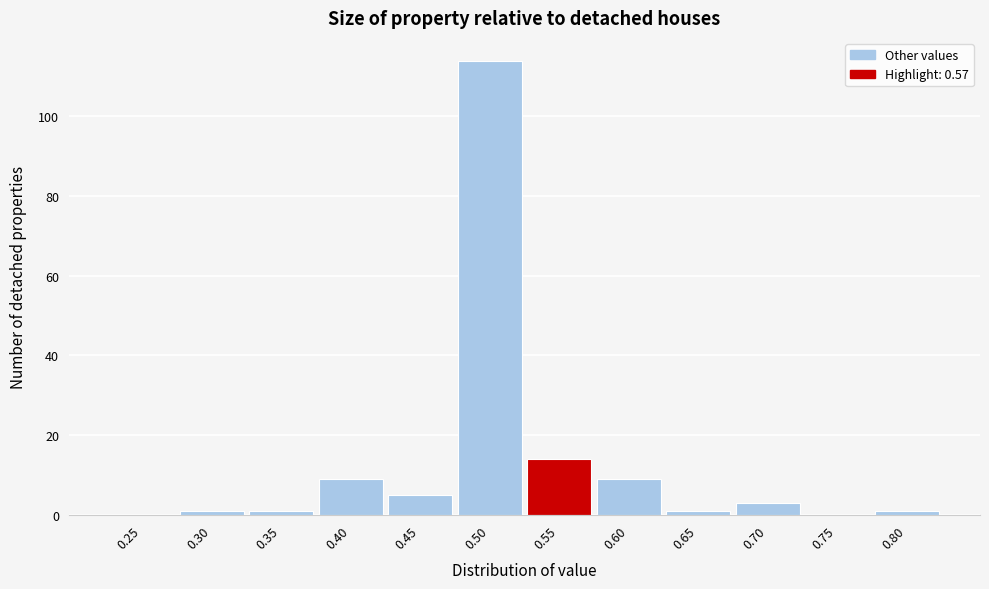

Reading left to right, transcribe all the data shown in this chart.

0.25=0	0.30=1	0.35=1	0.40=9	0.45=5	0.50=114	0.55=14	0.60=9	0.65=1	0.70=3	0.75=0	0.80=1